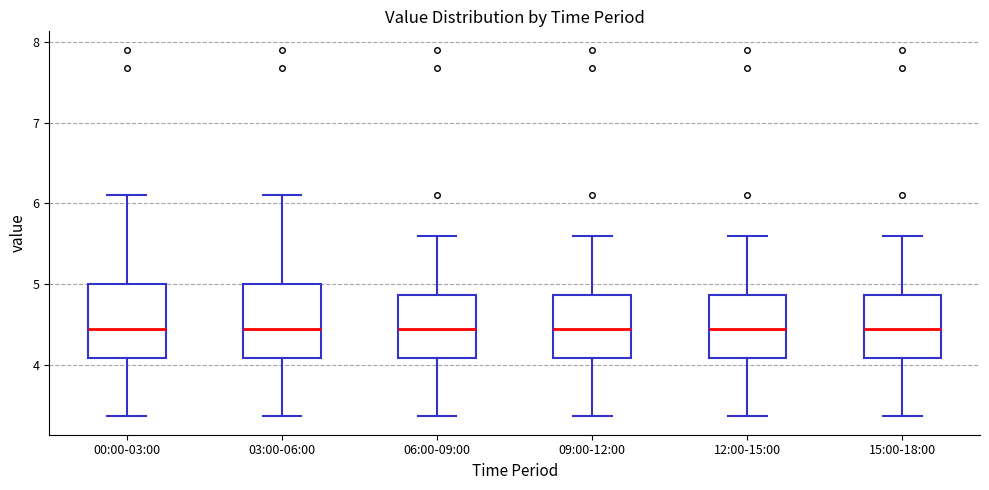

Reading left to right, read every box against the y-axis: the position of its median line, the range the box covers, and the ends of its whiskers. The values are not printed on the chart, so give them approximately, as read against the axis.

00:00-03:00: median 4.5, box 4.1 to 5.0, whiskers 3.4 to 6.1
03:00-06:00: median 4.5, box 4.1 to 5.0, whiskers 3.4 to 6.1
06:00-09:00: median 4.5, box 4.1 to 4.9, whiskers 3.4 to 5.6
09:00-12:00: median 4.5, box 4.1 to 4.9, whiskers 3.4 to 5.6
12:00-15:00: median 4.5, box 4.1 to 4.9, whiskers 3.4 to 5.6
15:00-18:00: median 4.5, box 4.1 to 4.9, whiskers 3.4 to 5.6